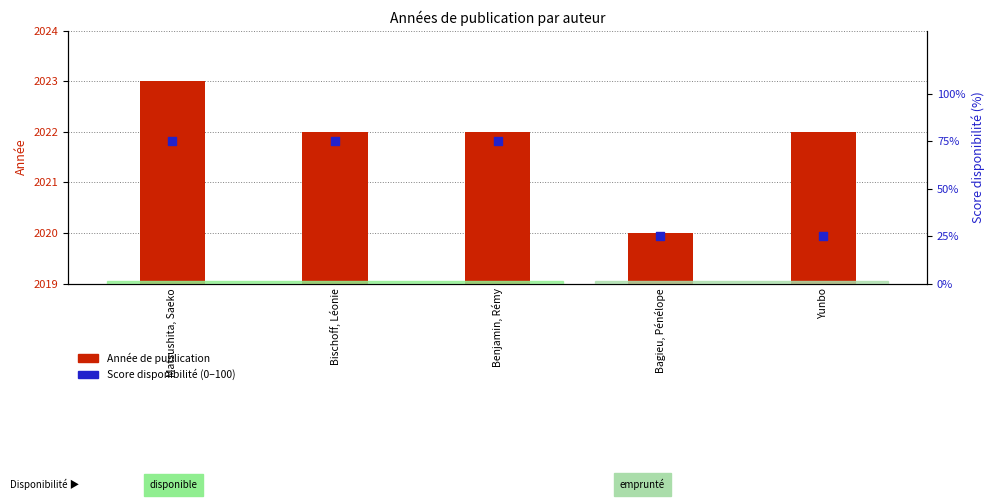

What is the total value across all series at Benjamin, Rémy?

2097